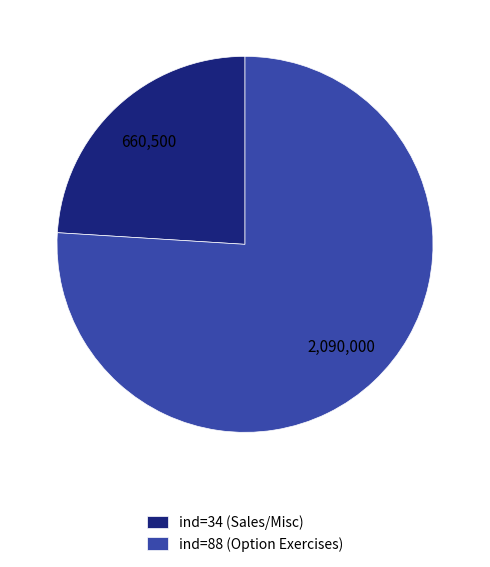

Combined, do ind=34 (Sales/Misc) and ind=88 (Option Exercises) account for over 50%?

Yes